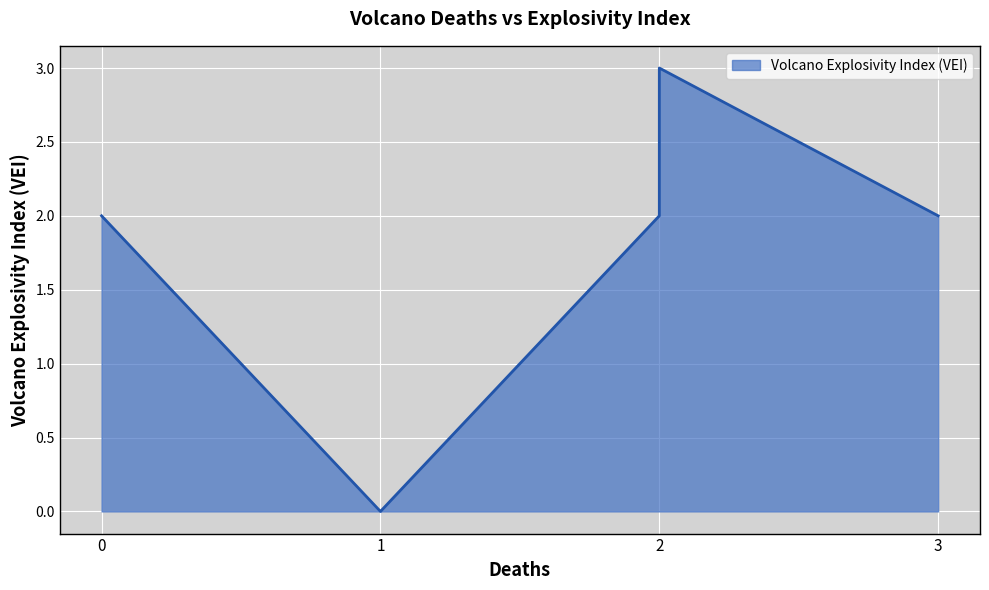

How many points are lower than both their immediate neighbors (excluding endpoints)?

1